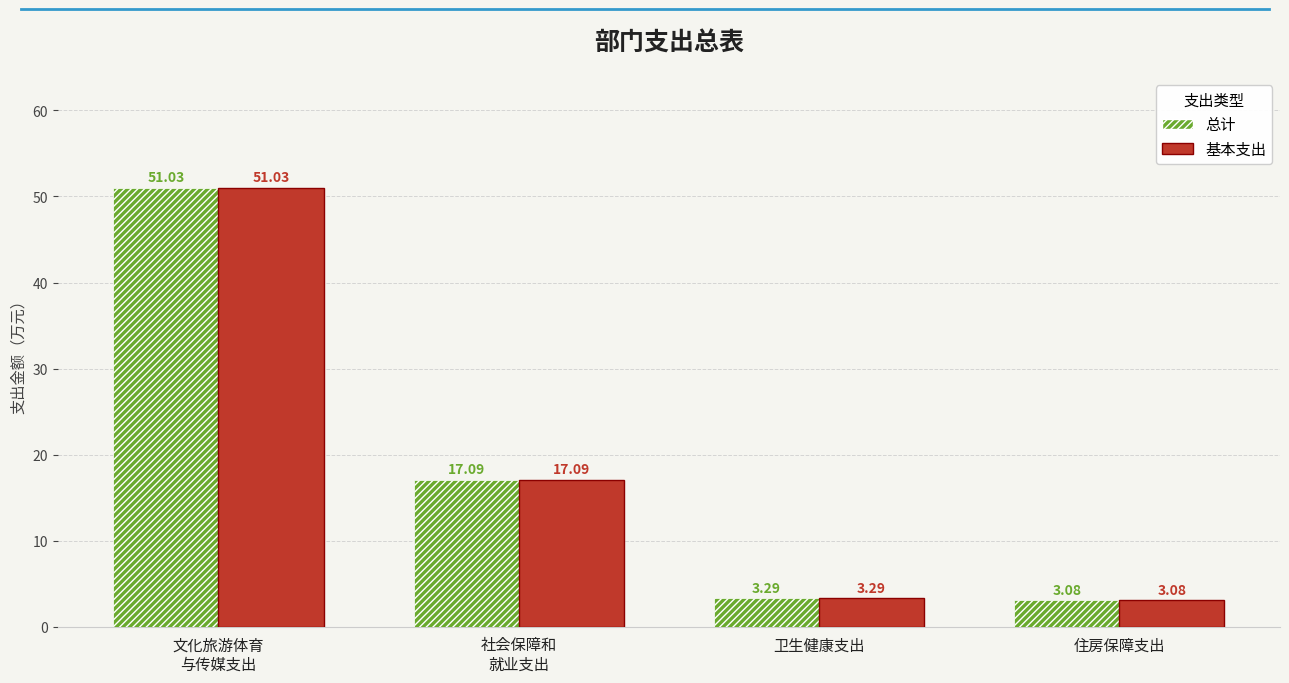

Which category has the highest value in the 总计 series?

文化旅游体育
与传媒支出